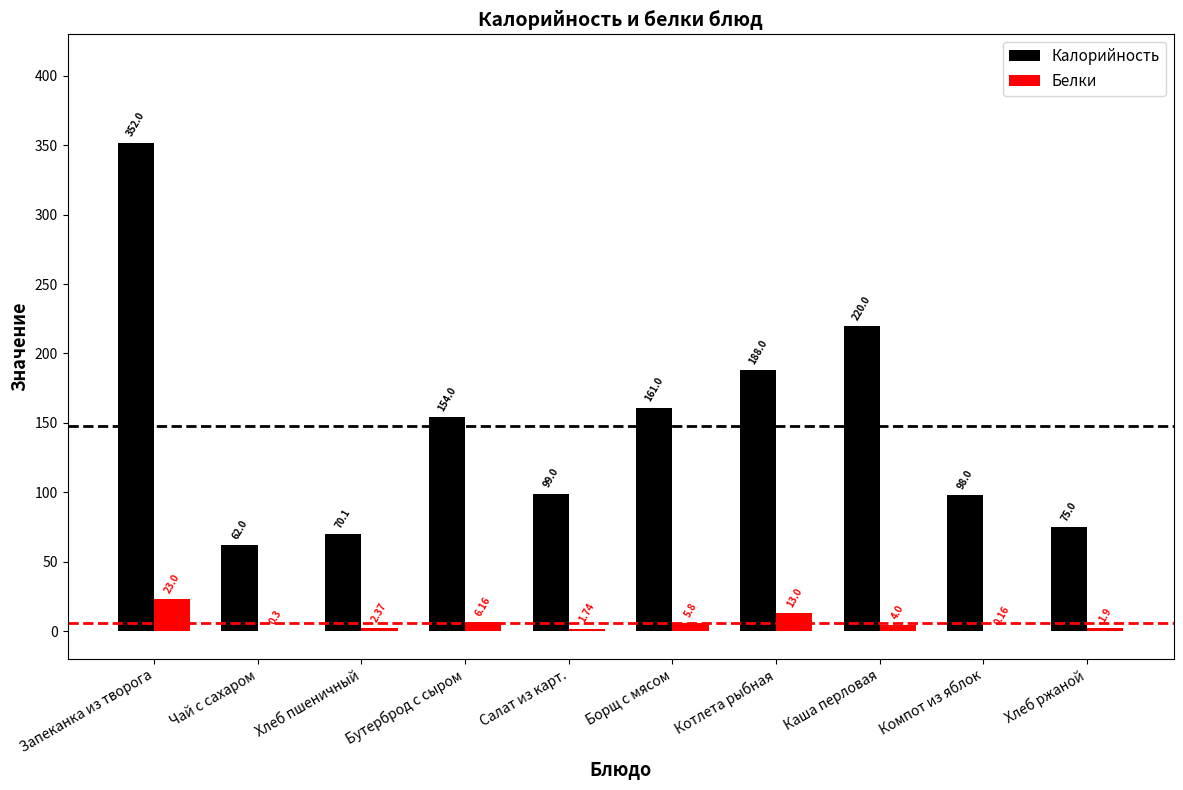

At which label is Калорийность closest to 207?

Каша перловая